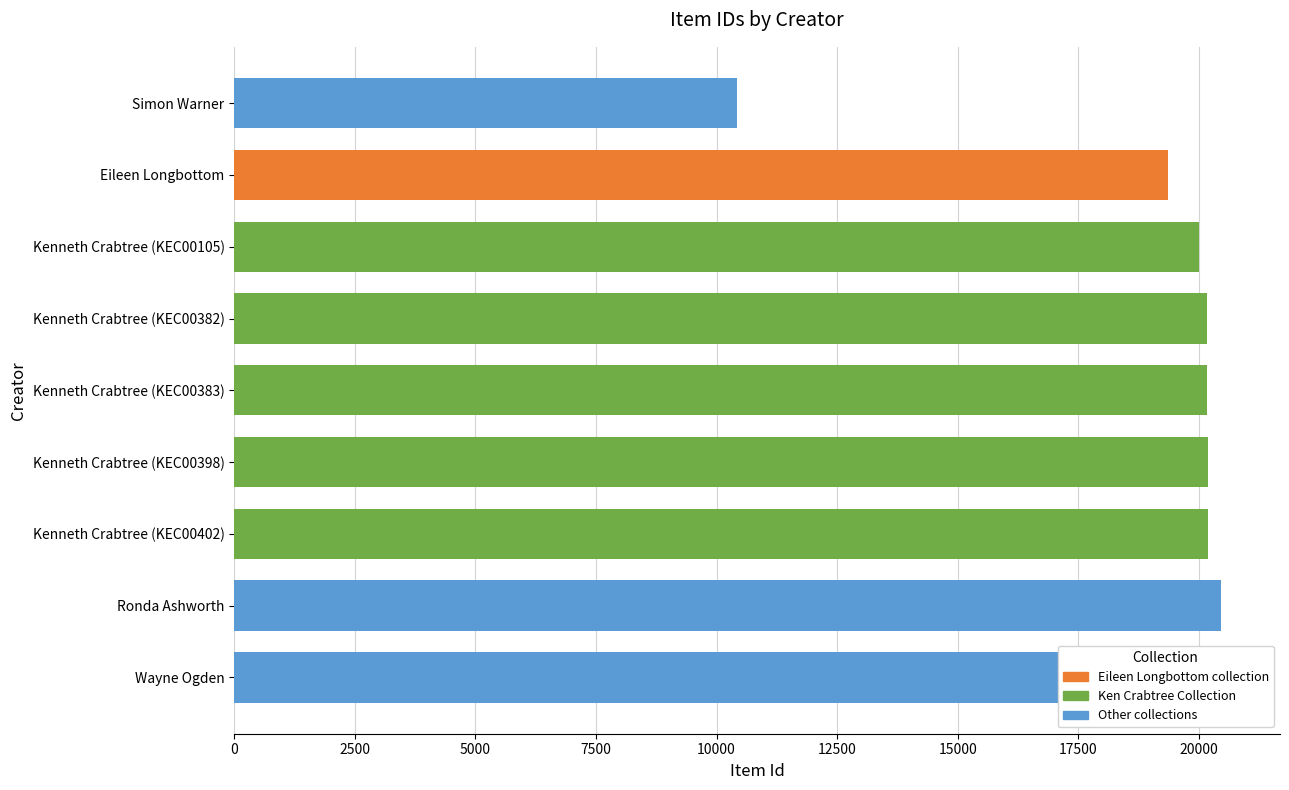

What is the sum of the values at Kenneth Crabtree (KEC00383) and Eileen Longbottom?

39548